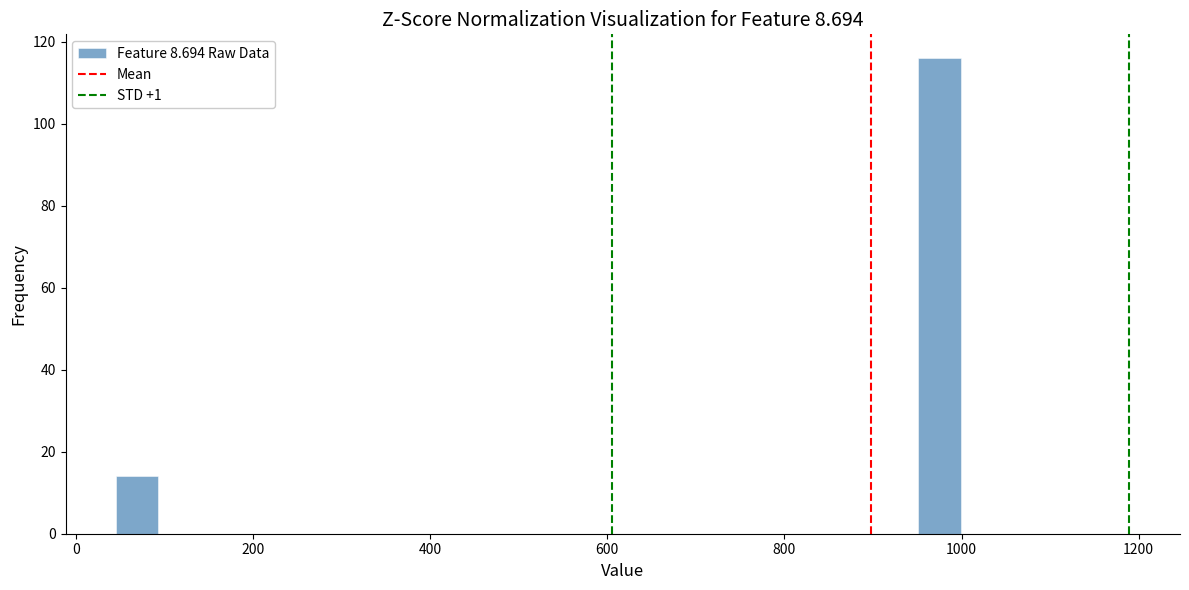

Around what value on the x-axis is the tallest bar? Give the approximate position of its centre, as read against the axis.

980